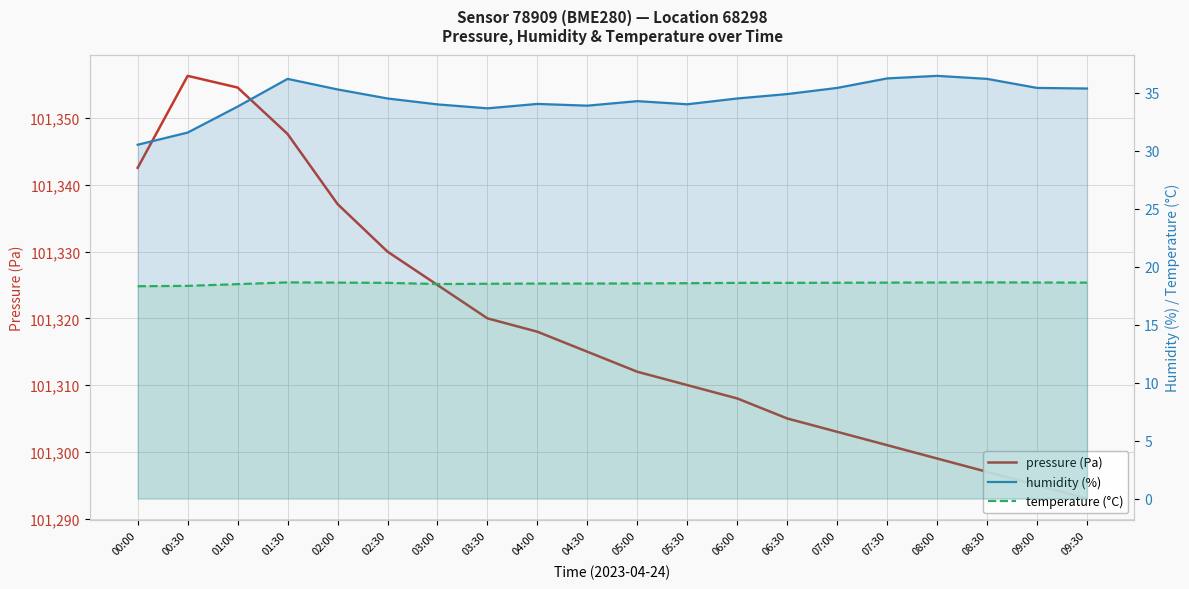

What is the minimum value for temperature?

18.3